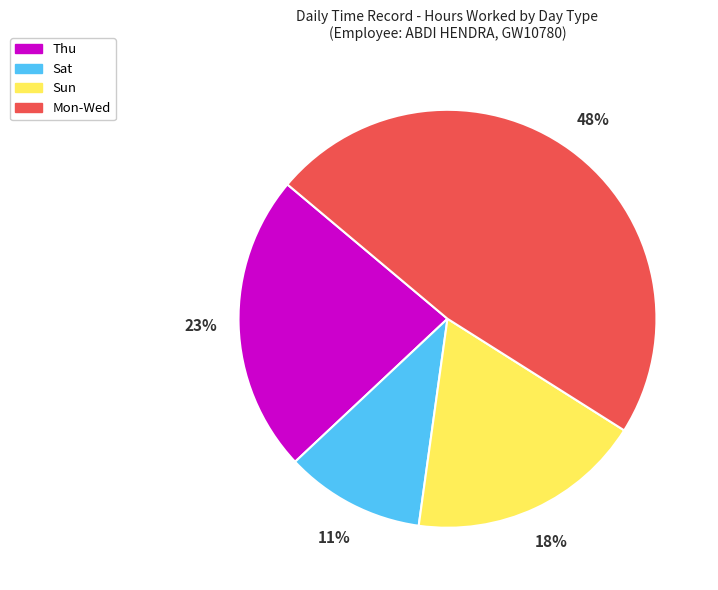

To the nearest percent, what is the average slice percentage?

25%